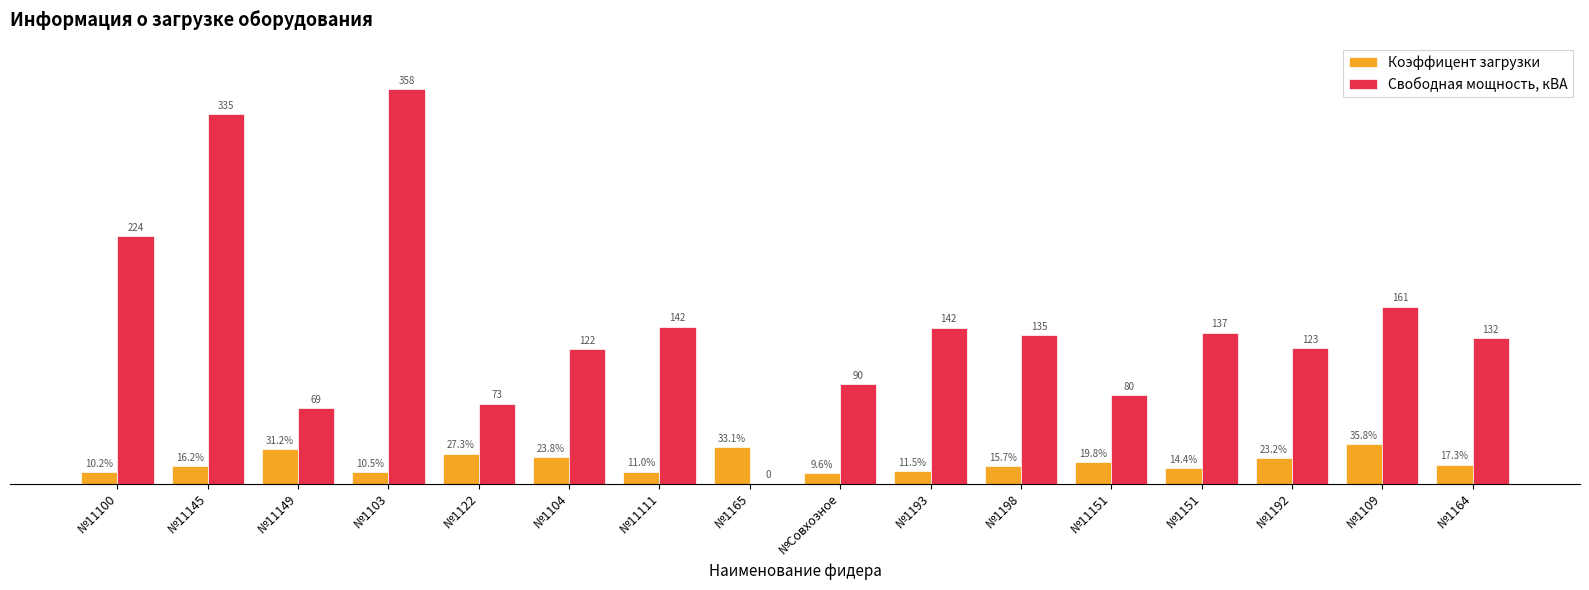

Is the value of Свободная мощность, кВА at №1165 greater than the value of Коэффицент загрузки at №1192?

No